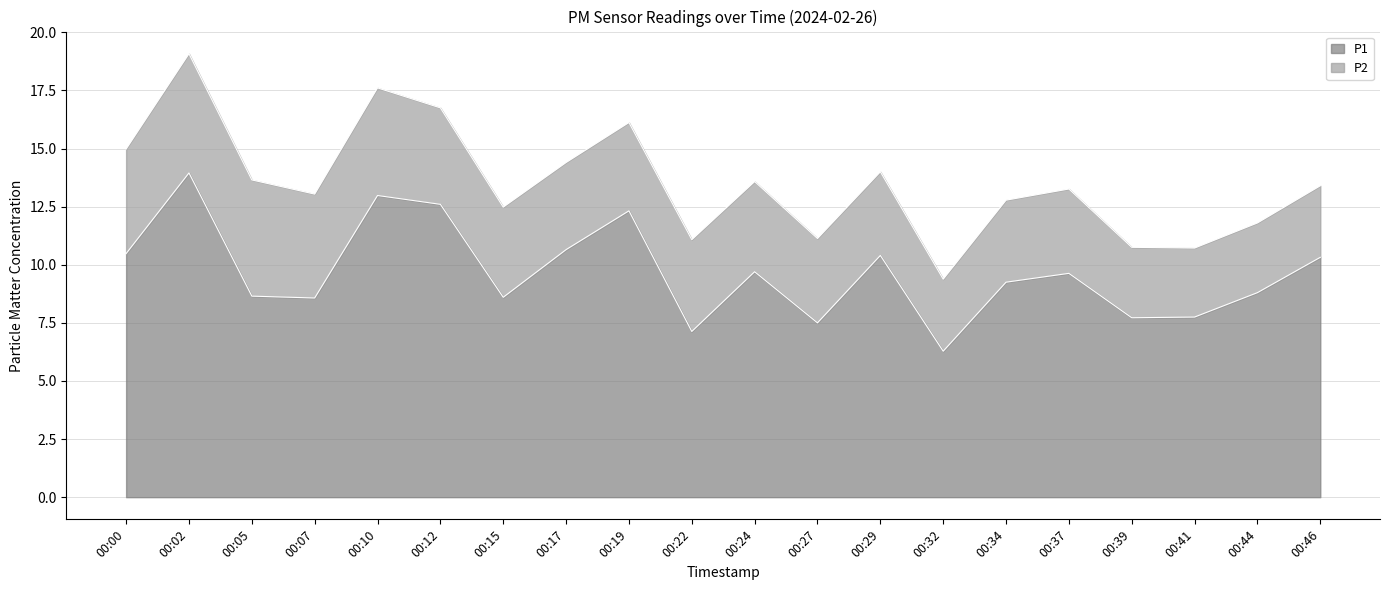

The value of P1 at 00:05 is 8.7. True or false?

True